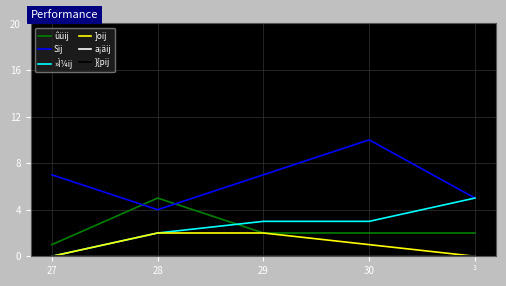

Is this an area chart (filled region under the line)?

No